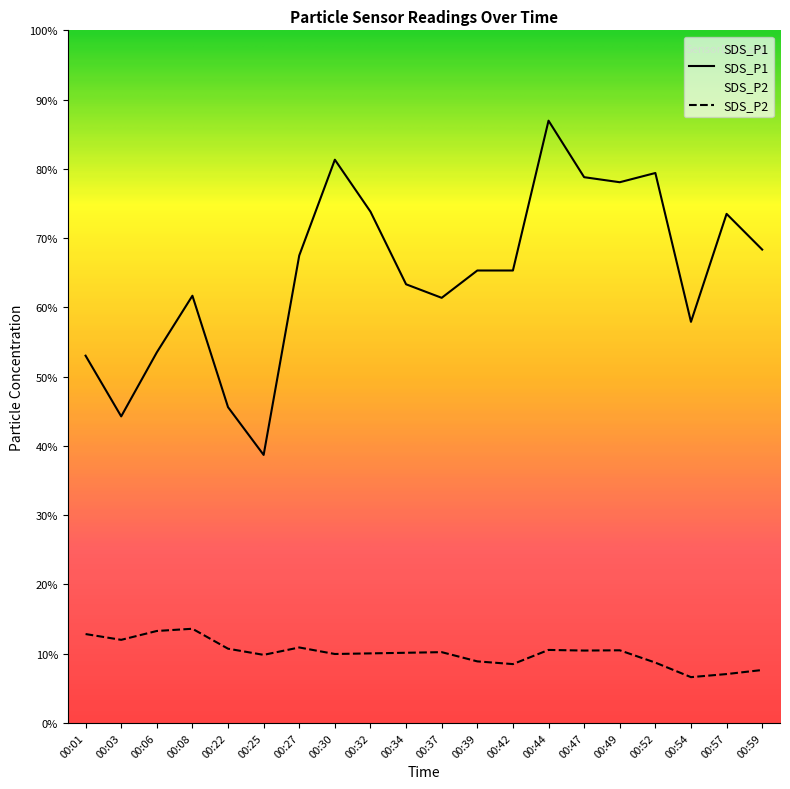

Between 00:34 and 00:54, which is larger?

00:34